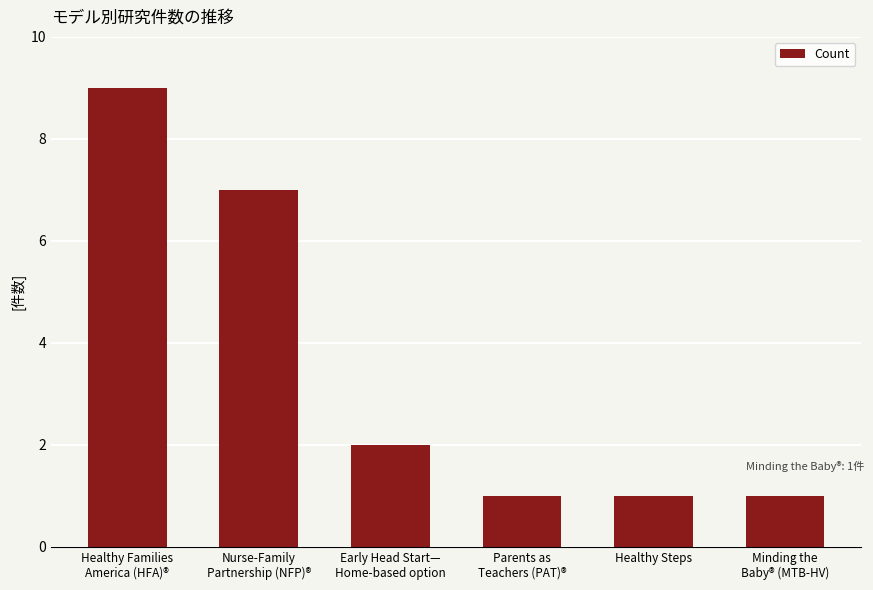

At which label does the data first exceed 2?

Healthy Families
America (HFA)®